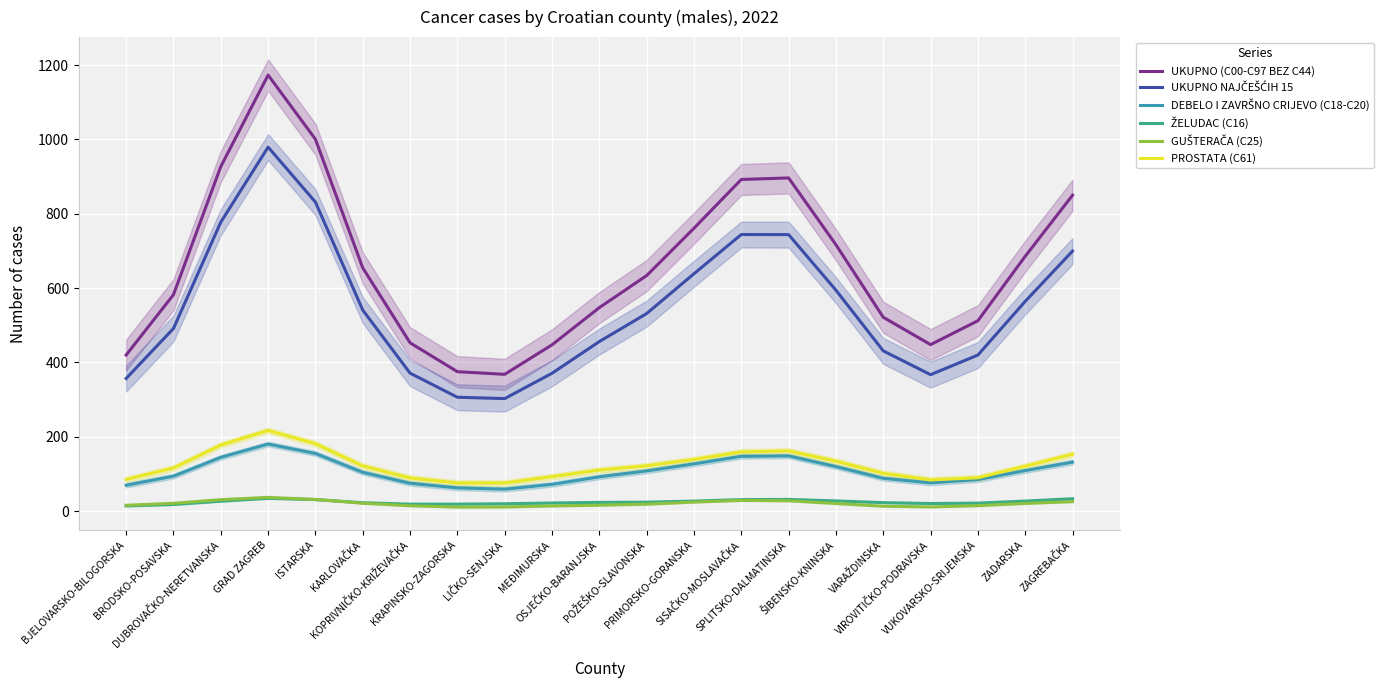

At which category does the chart reach its minimum across all series?

KRAPINSKO-ZAGORSKA